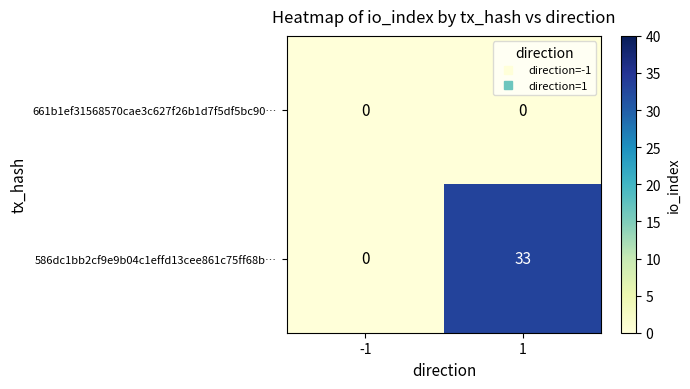

Which series has the largest range (max minus min)?

586dc1bb2cf9e9b04c1effd13cee861c75ff68b…